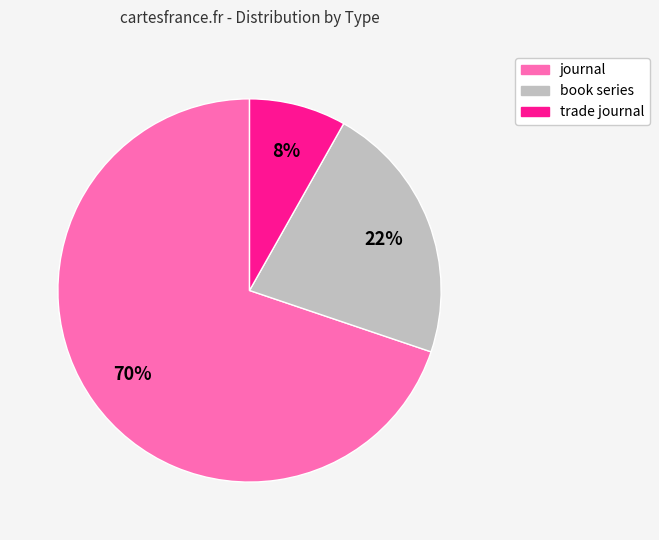

Is the sum of book series and trade journal greater than half?

No